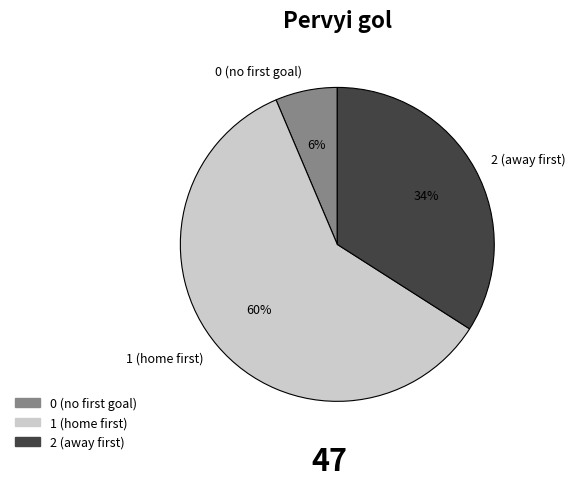

How many segments does this pie chart have?

3